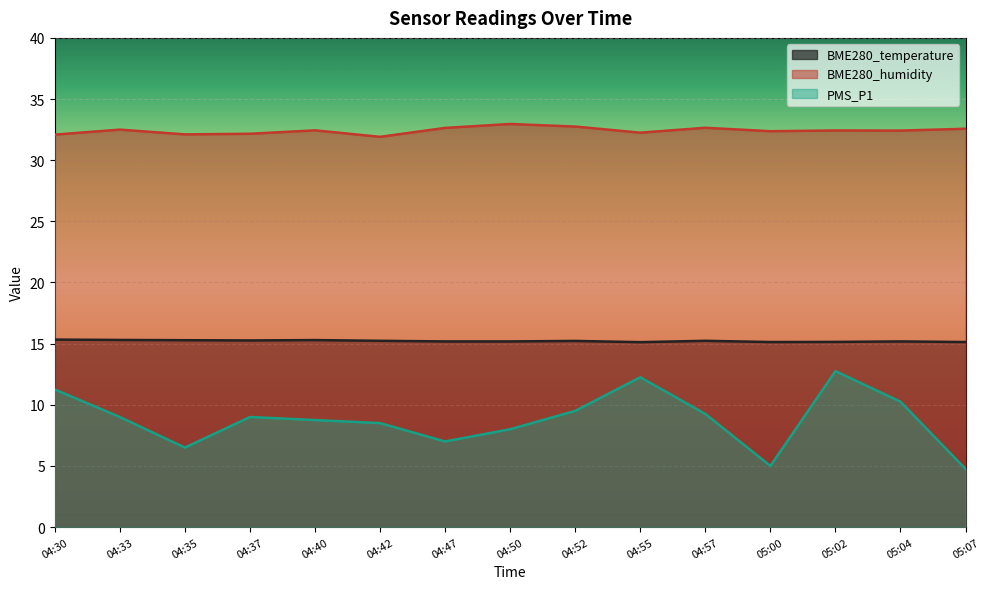

Reading left to right, what are all the values shown in this chart?

BME280_temperature: 04:30=15.3	04:33=15.3	04:35=15.3	04:37=15.3	04:40=15.3	04:42=15.2	04:47=15.2	04:50=15.2	04:52=15.2	04:55=15.1	04:57=15.2	05:00=15.1	05:02=15.1	05:04=15.2	05:07=15.1
BME280_humidity: 04:30=32.1	04:33=32.5	04:35=32.1	04:37=32.2	04:40=32.4	04:42=31.9	04:47=32.6	04:50=33.0	04:52=32.8	04:55=32.2	04:57=32.6	05:00=32.4	05:02=32.4	05:04=32.4	05:07=32.6
PMS_P1: 04:30=11.2	04:33=9.0	04:35=6.5	04:37=9.0	04:40=8.8	04:42=8.5	04:47=7.0	04:50=8.0	04:52=9.5	04:55=12.2	04:57=9.2	05:00=5.0	05:02=12.8	05:04=10.2	05:07=4.8